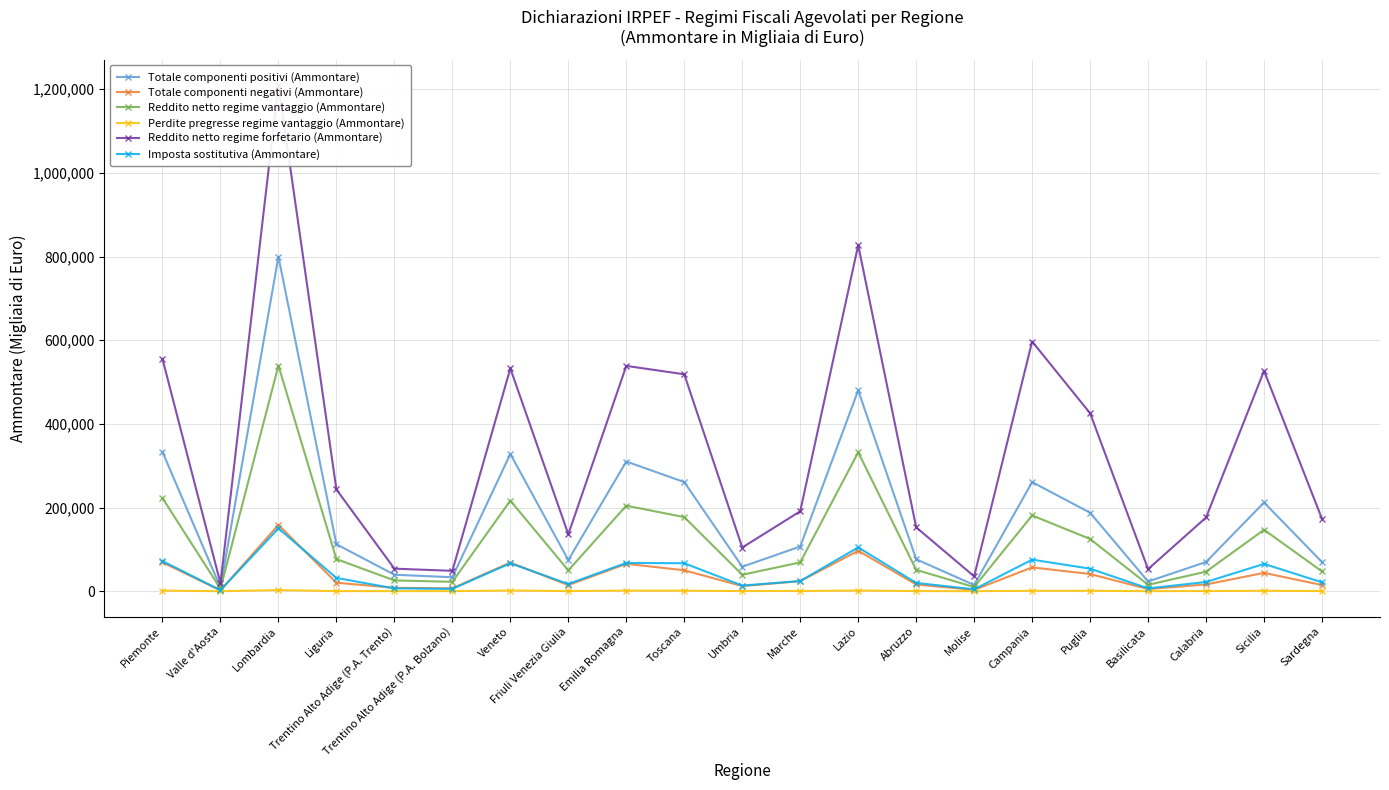

True or false: Reddito netto regime forfetario (Ammontare) and Reddito netto regime vantaggio (Ammontare) cross at least once.

False